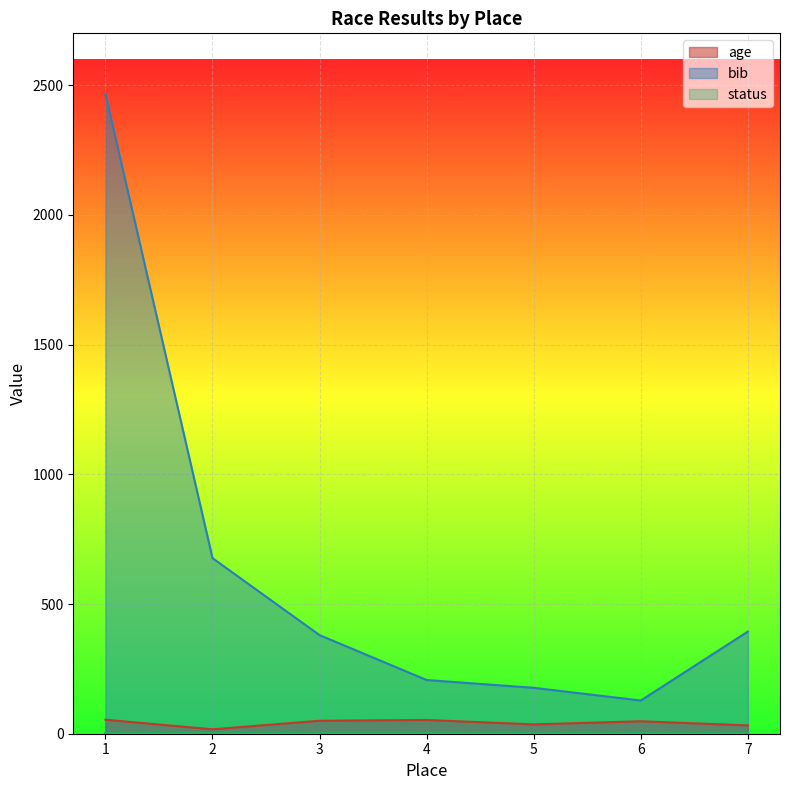

The value of age at 3 is 21. True or false?

False